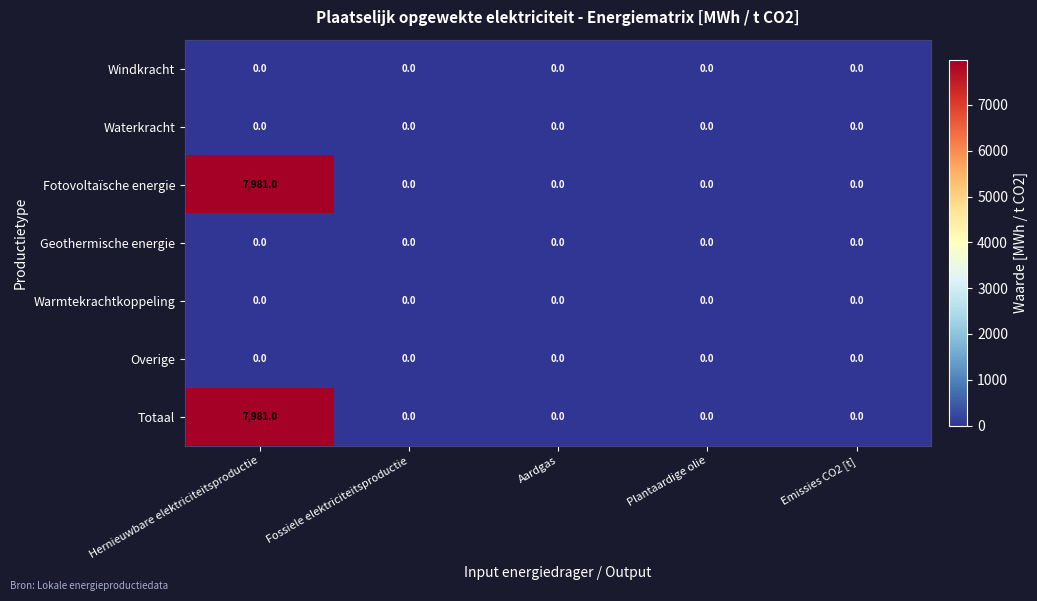

Which category has the highest value across all series?

Hernieuwbare elektriciteitsproductie